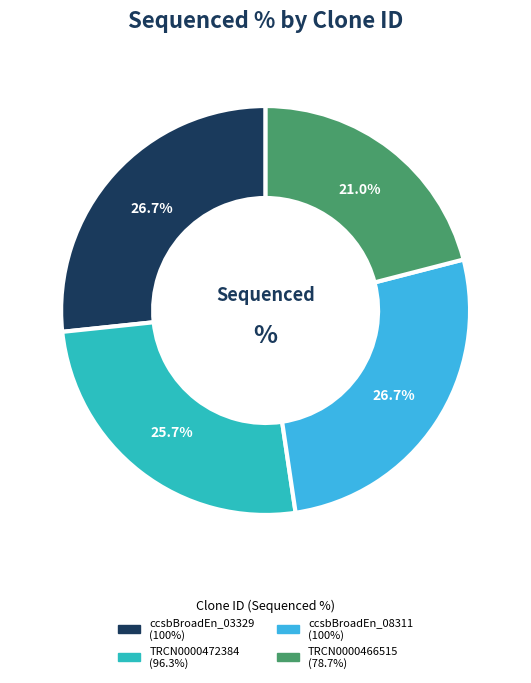

Does any single category account for the majority?

No